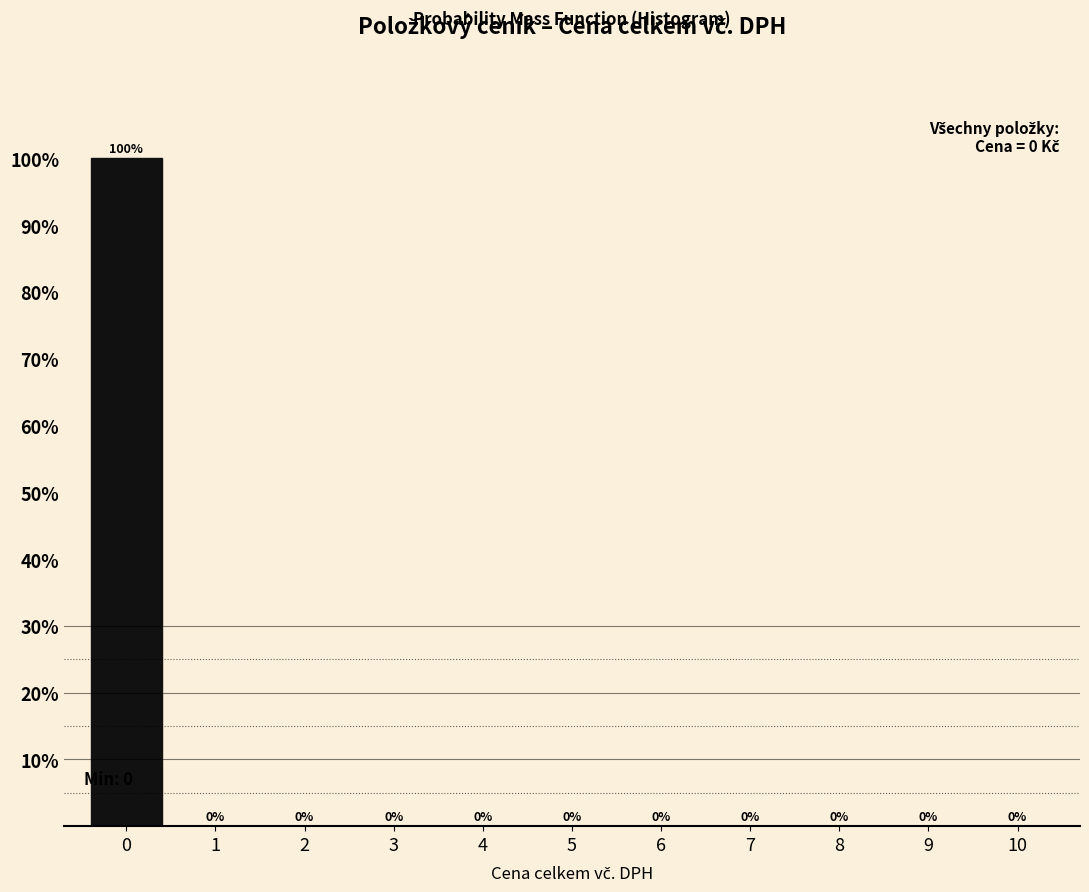

Reading left to right, list all the values displayed in this chart.

0=100	1=0	2=0	3=0	4=0	5=0	6=0	7=0	8=0	9=0	10=0